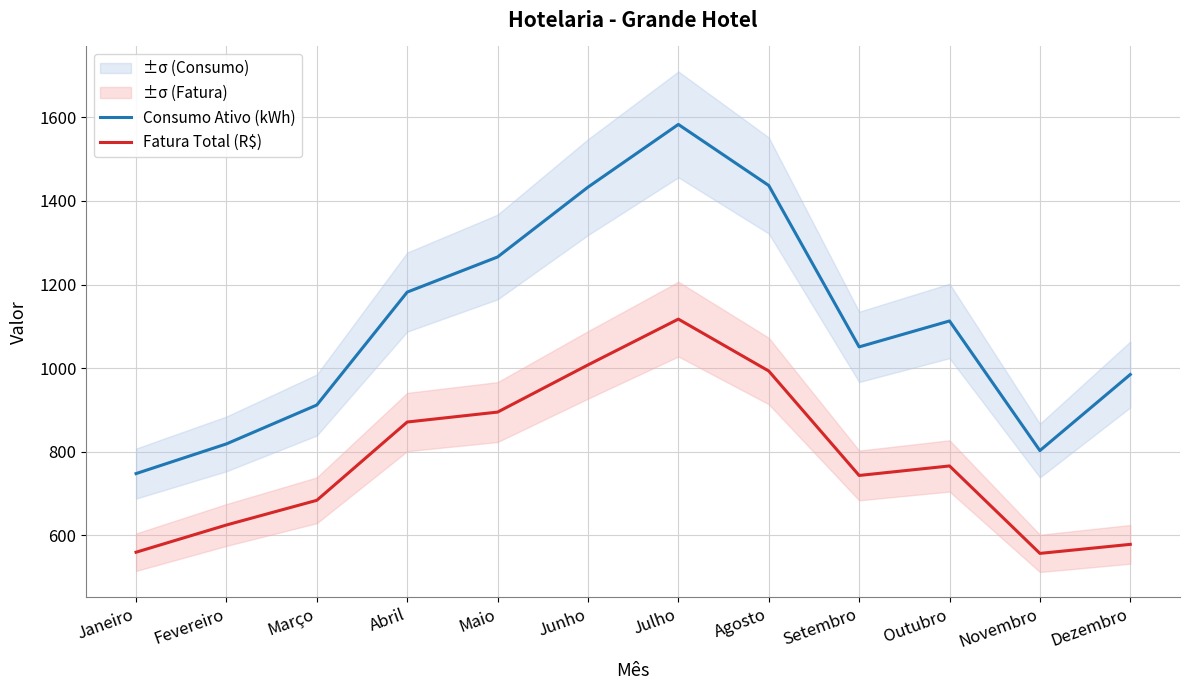

True or false: Consumo Ativo (kWh) has a value of 449.6 at Abril.

False